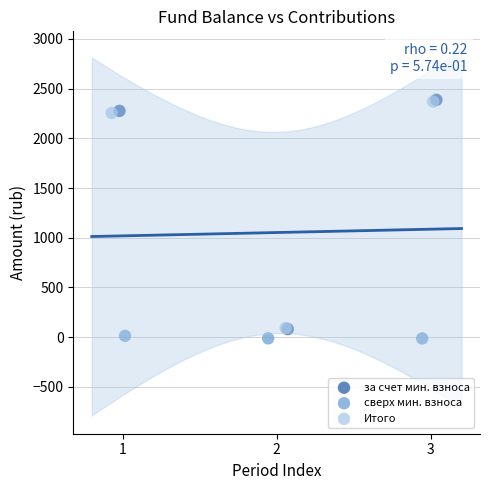

What are all the series names shown in the legend?

за счет мин. взноса, сверх мин. взноса, Итого